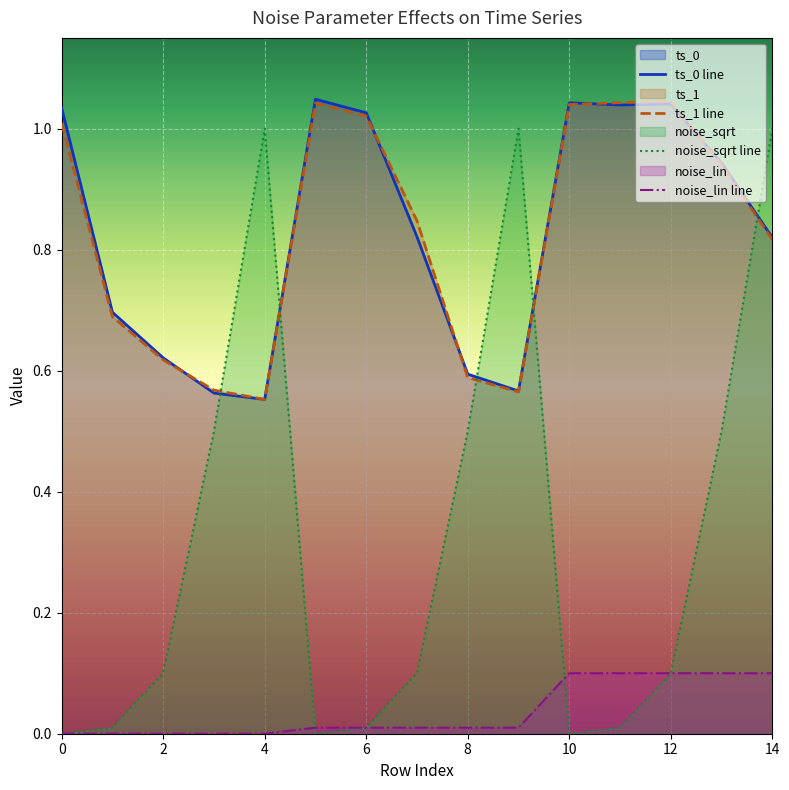

Is it true that noise_lin equals 0.1 at 10?

True